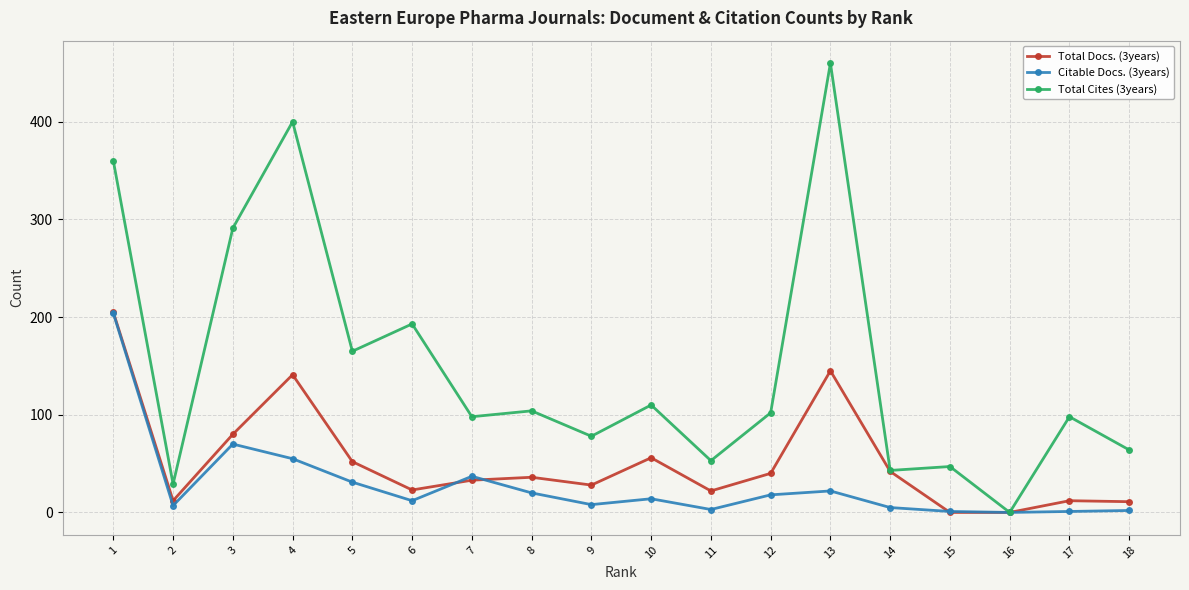

List the series in order of their overall mean, lowest first.

Citable Docs. (3years), Total Docs. (3years), Total Cites (3years)